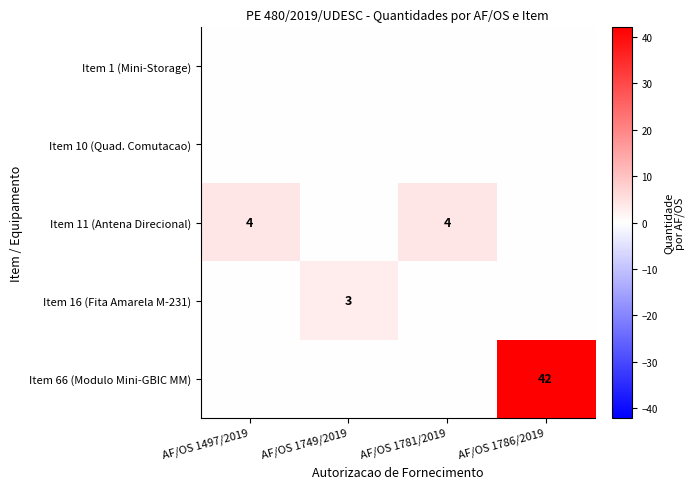

At which category is the sum across all series the highest?

AF/OS 1786/2019